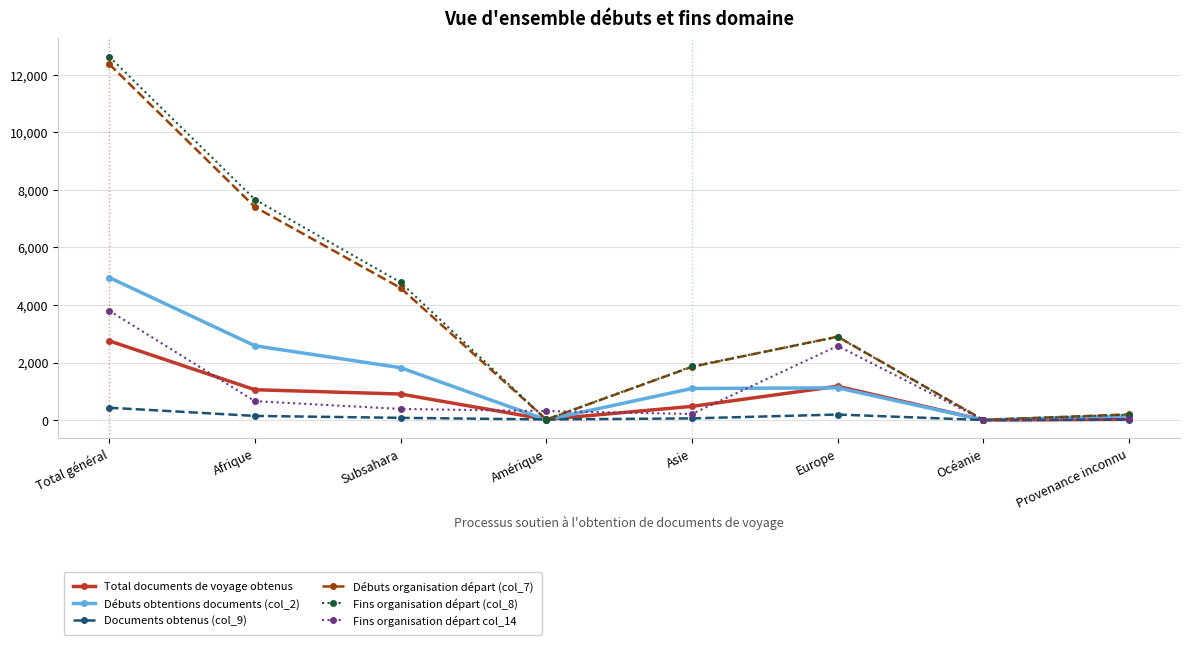

At how many categories does at least one series exceed 3382?

3